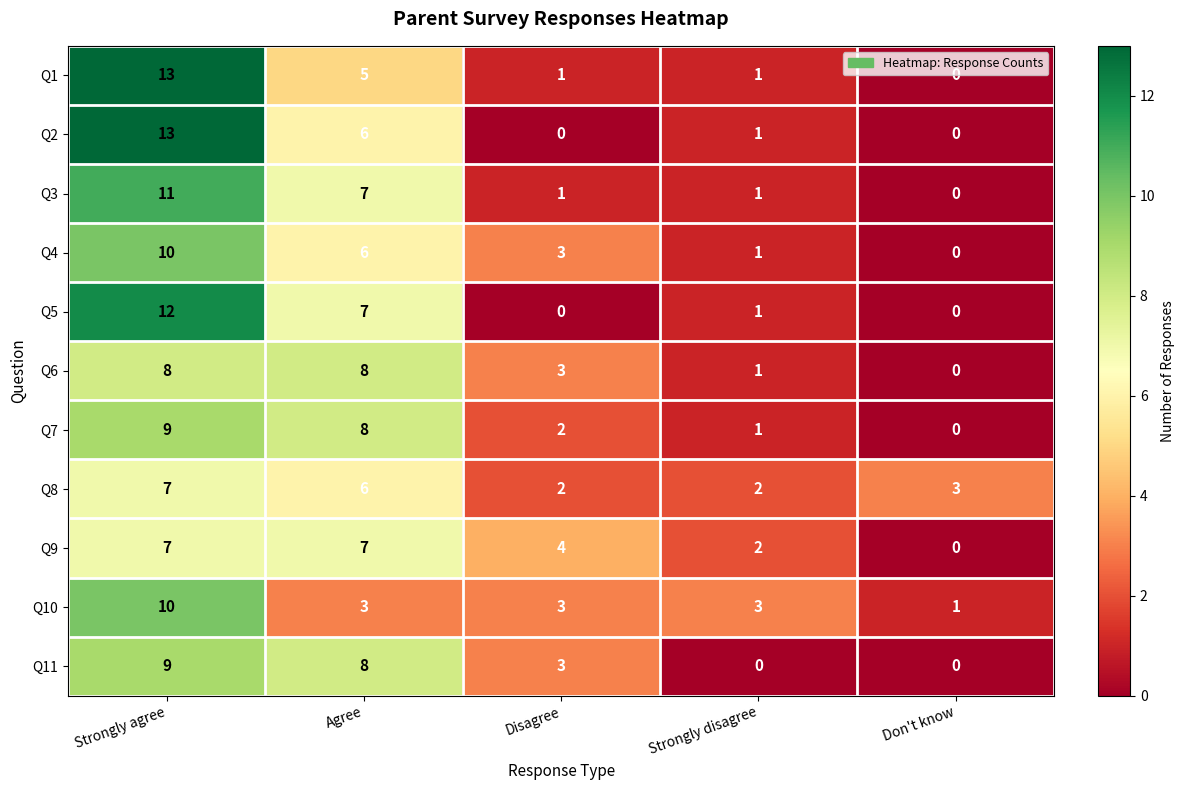

The Q4 series shows 6 at Agree. True or false?

True